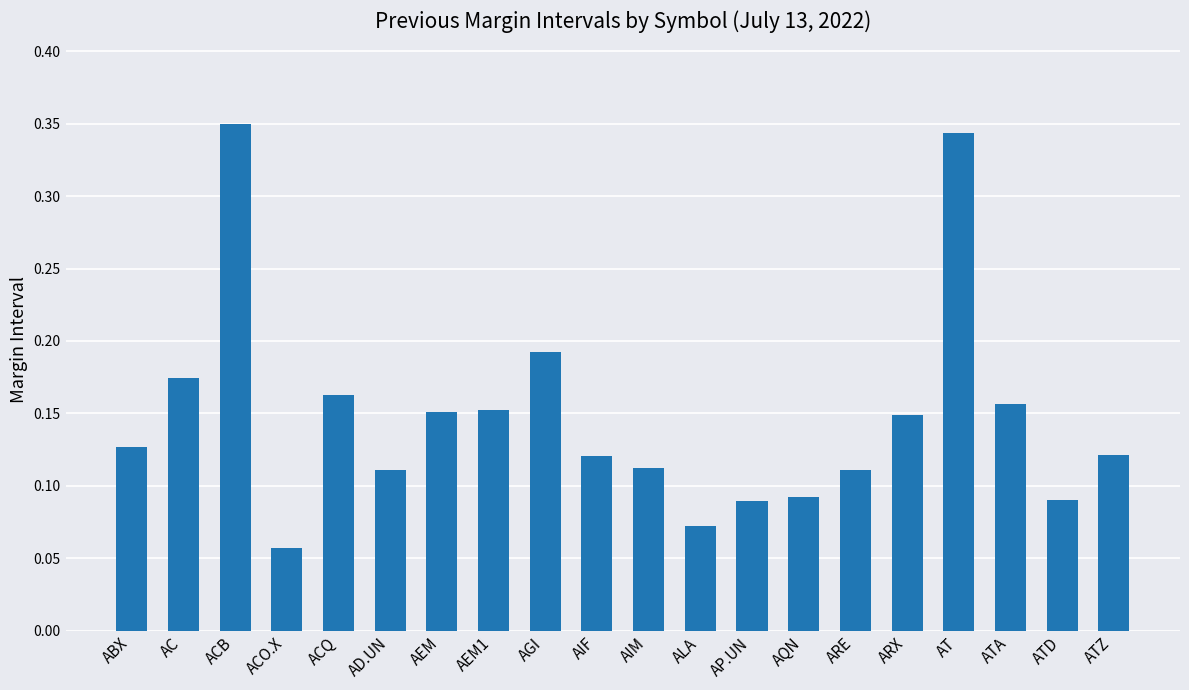

Which category has the lowest value across all series?

ACO.X